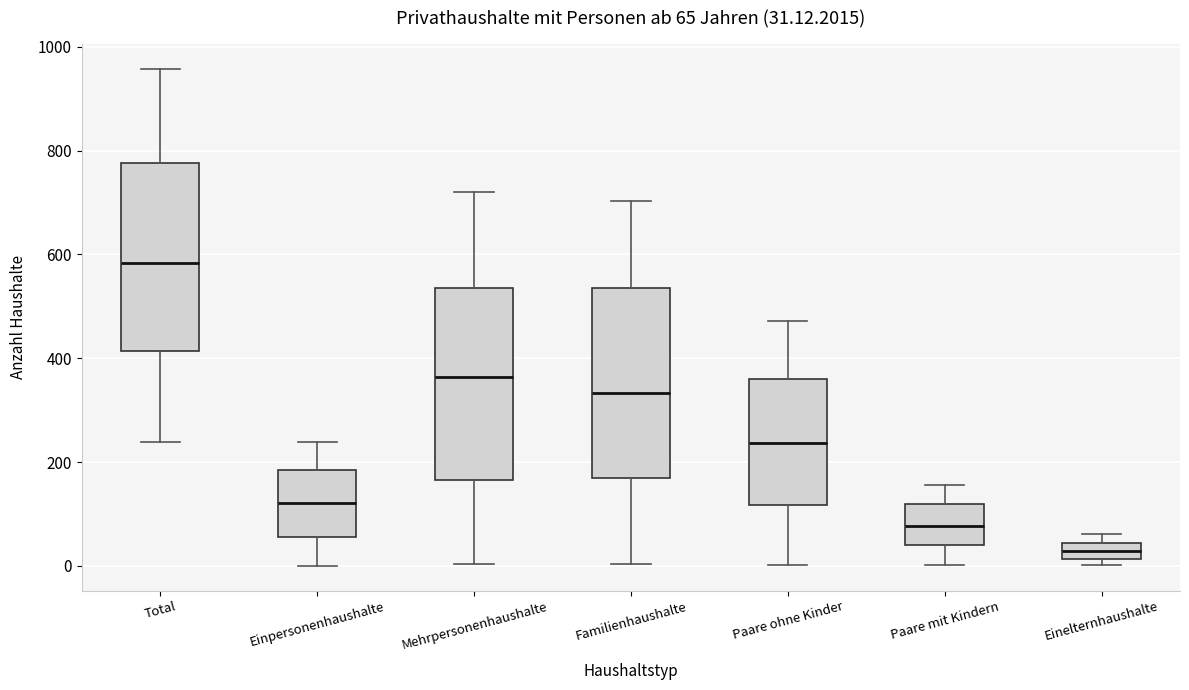

Which box has the lowest median line?

Einelternhaushalte